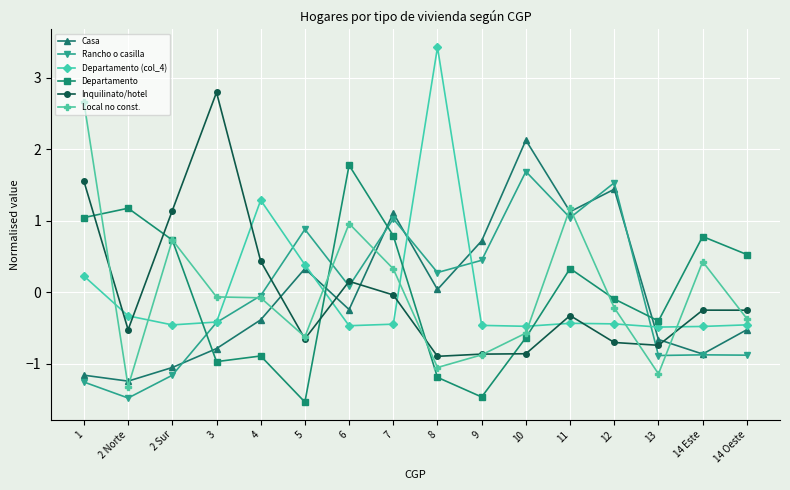

How many data points in Local no const. are less than 0?

10